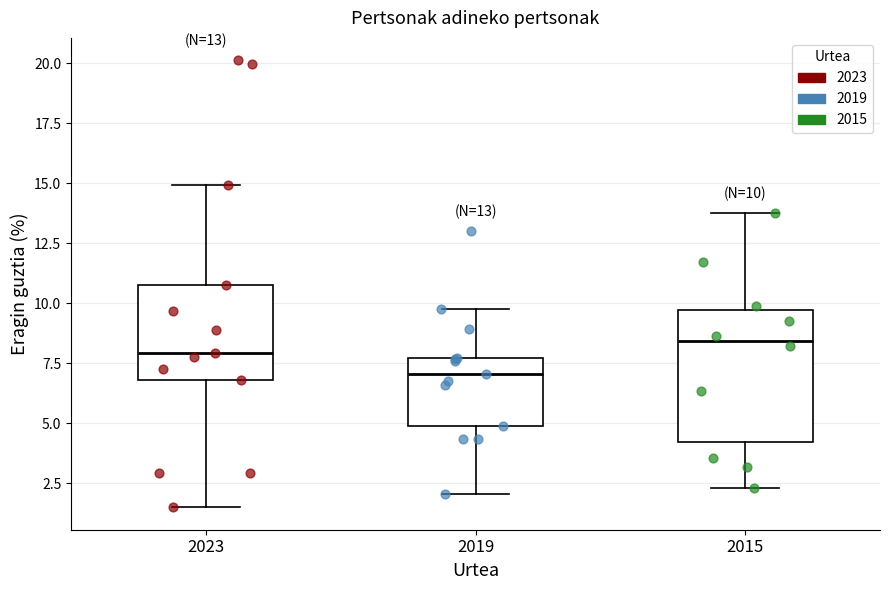

Which box is the tallest, from its lower edge to its upper edge?

2015